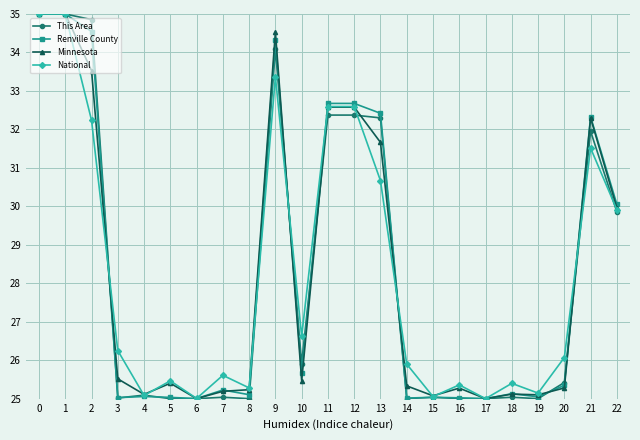

The value of This Area at 7 is 35.3. True or false?

False